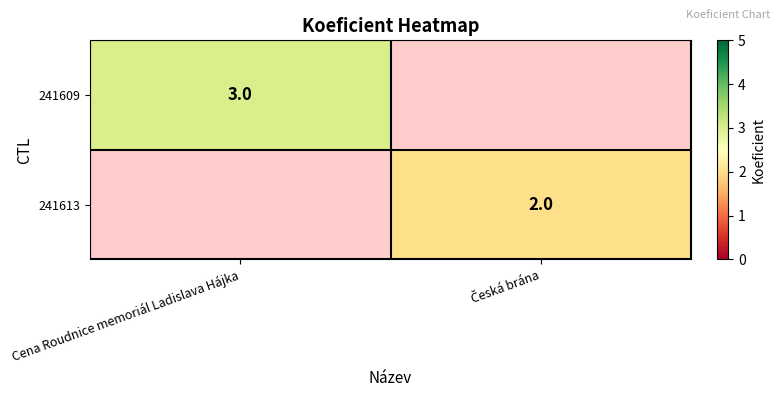

The value of 241609 at Cena Roudnice memoriál Ladislava Hájka is 1. True or false?

False